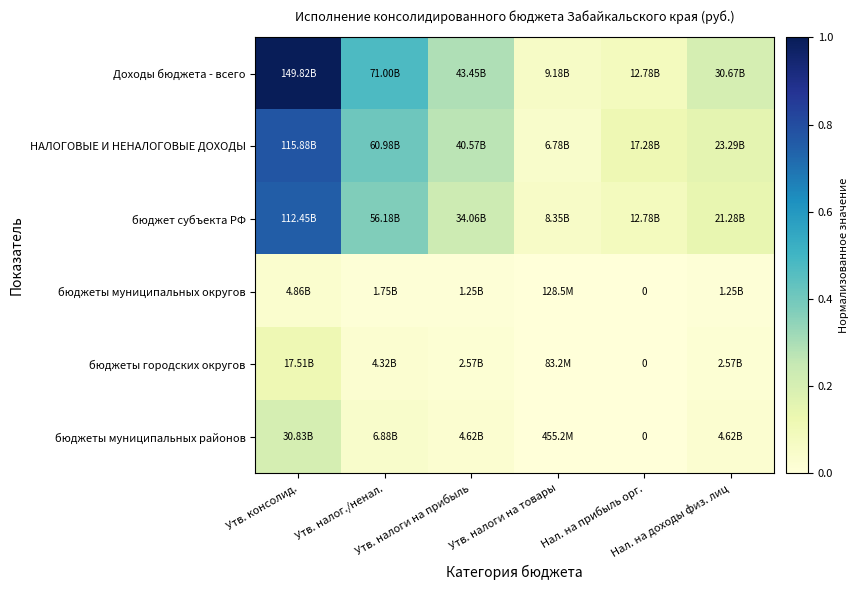

What is the total value across all series at Утв. консолид.?

2.9